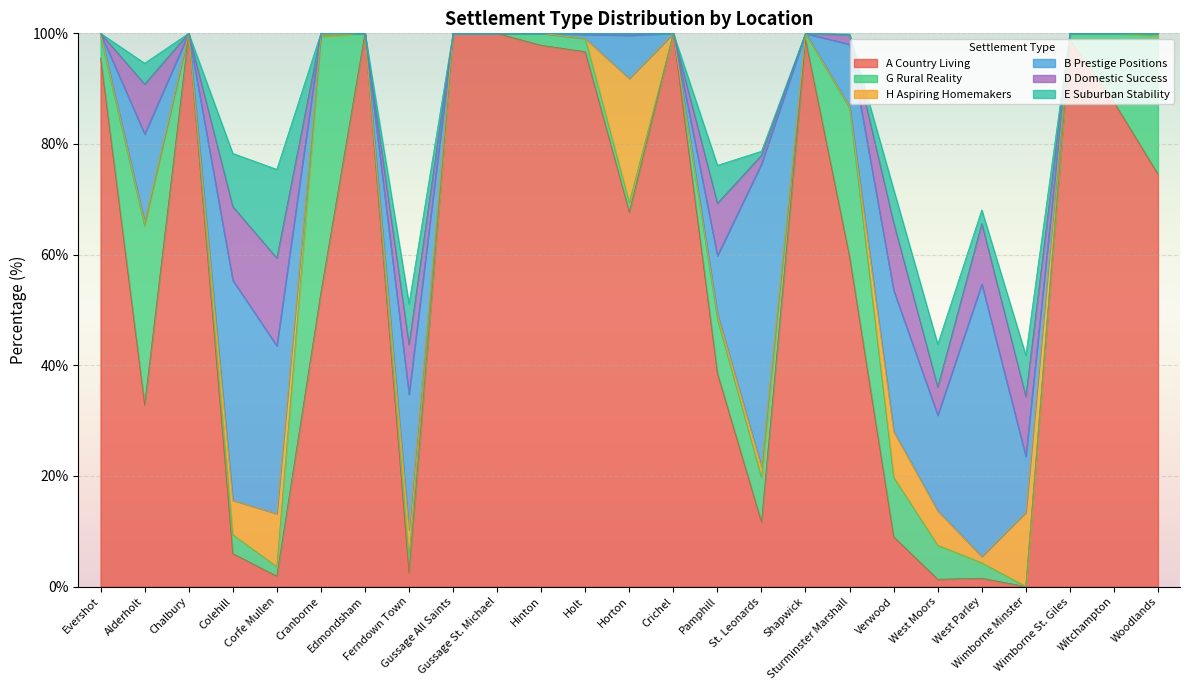

What is the label of the 8th point from the left?

Ferndown Town